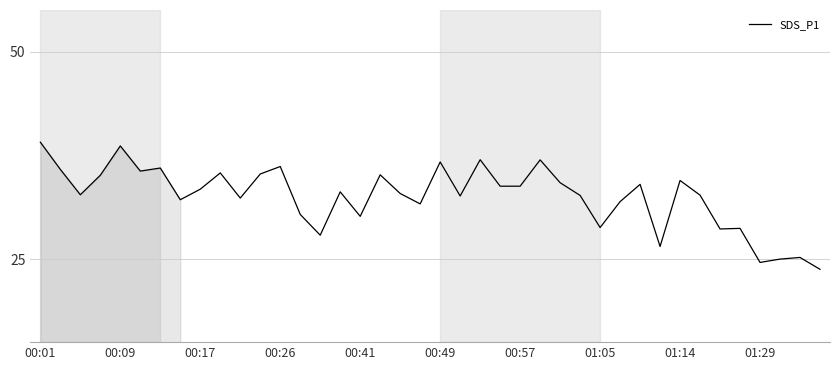

What is the difference between the maximum and minimum values?

15.3